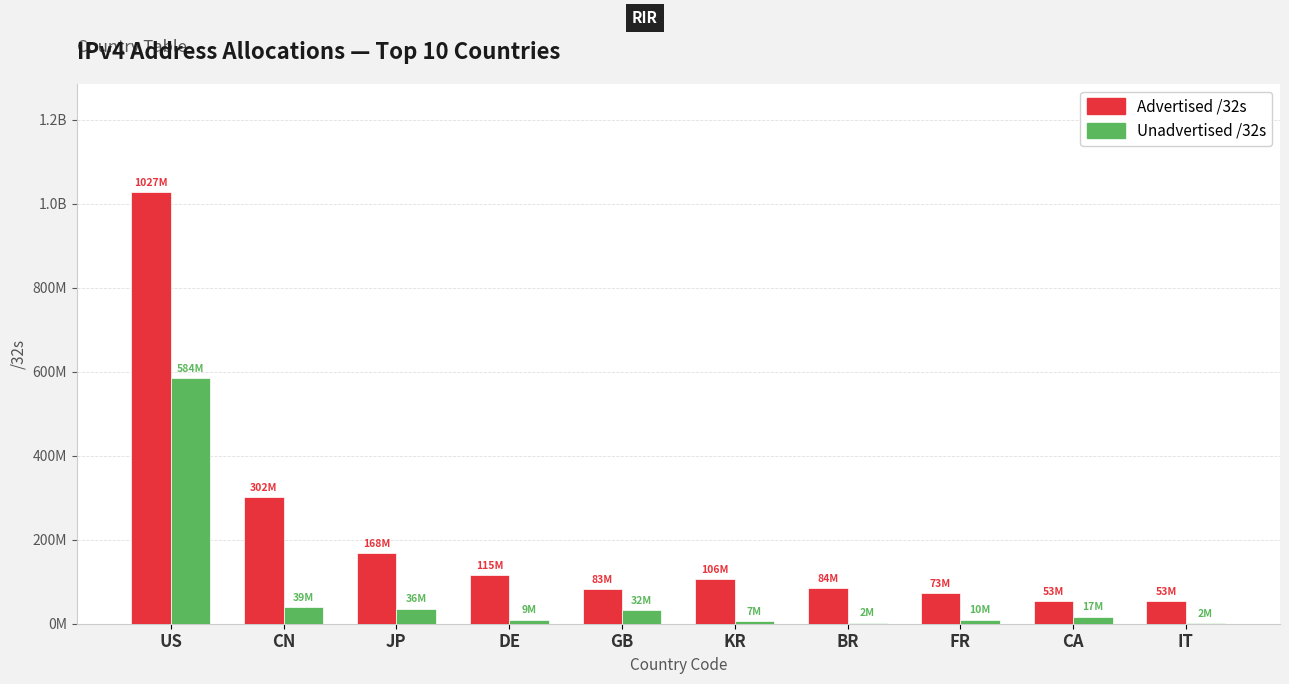

Rank the series by their maximum value, from lowest to highest.

Unadvertised /32s, Advertised /32s